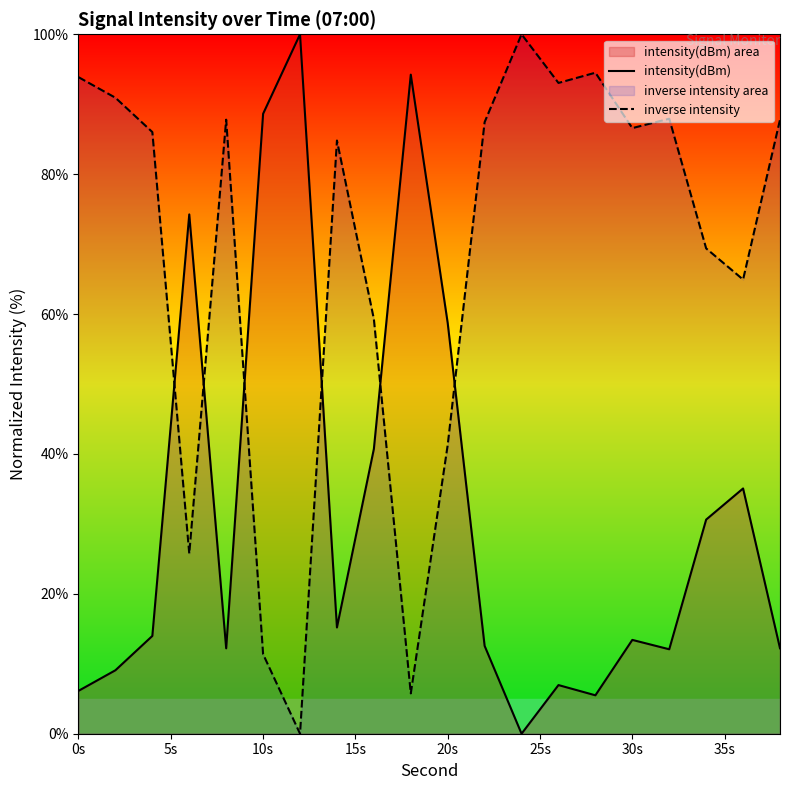

The value of intensity(dBm) at 30s is 21.9. True or false?

False